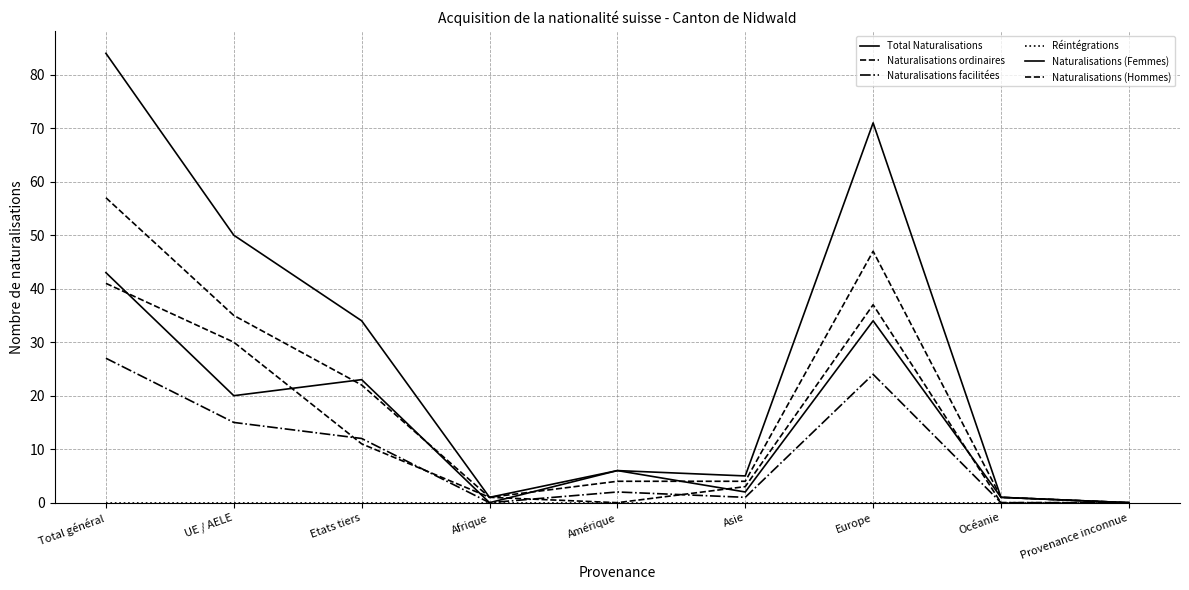

The Naturalisations ordinaires series shows 54 at UE / AELE. True or false?

False